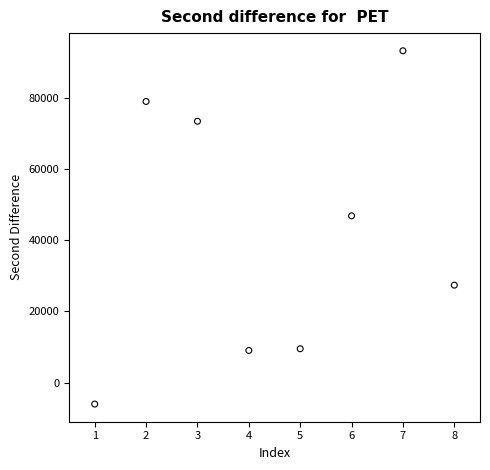

What Y value in the scatter plot is closest to 43573?

46825.6